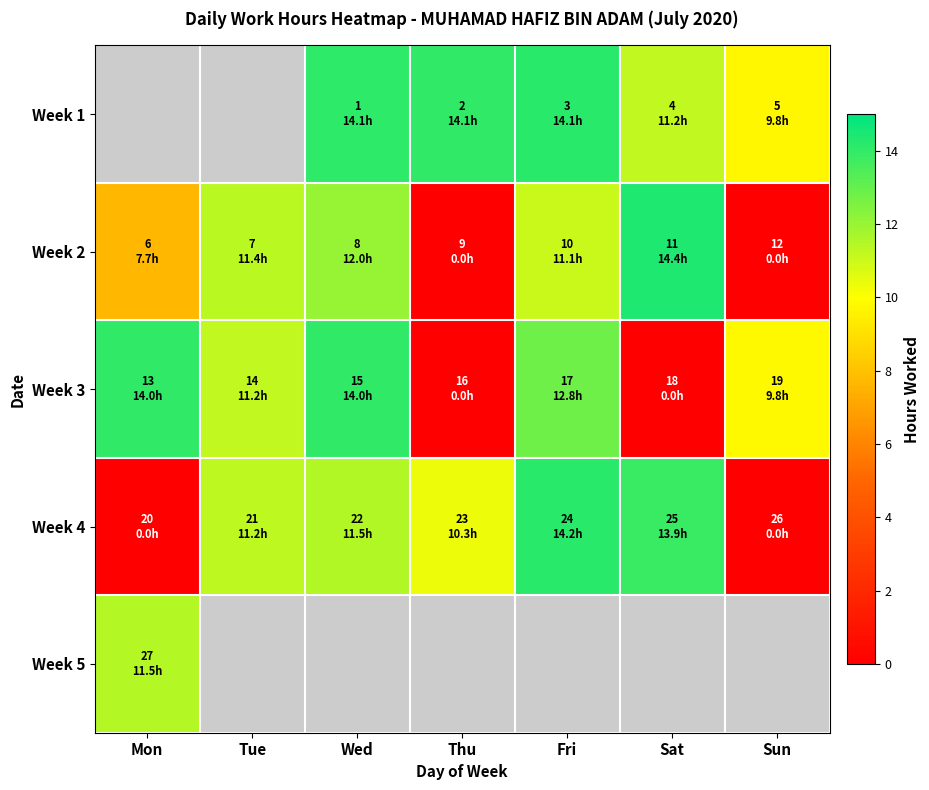

The Week 4 series shows 11.5 at Wed. True or false?

True